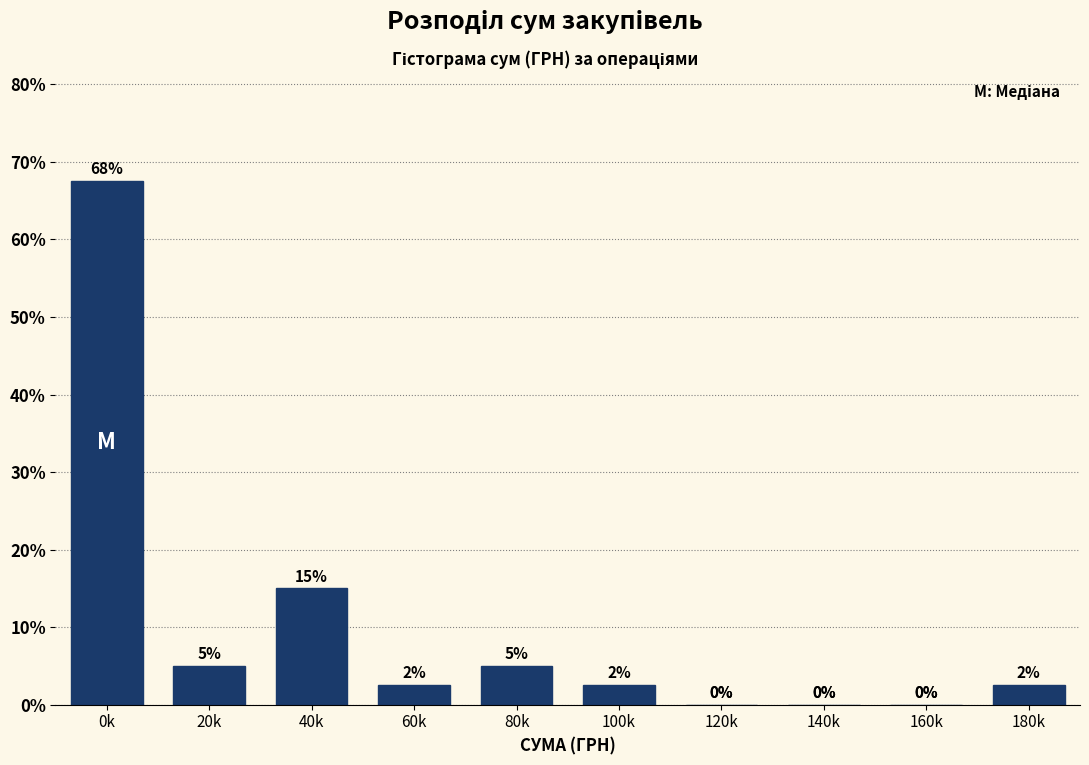

Between 80k and 140k, which is larger?

80k